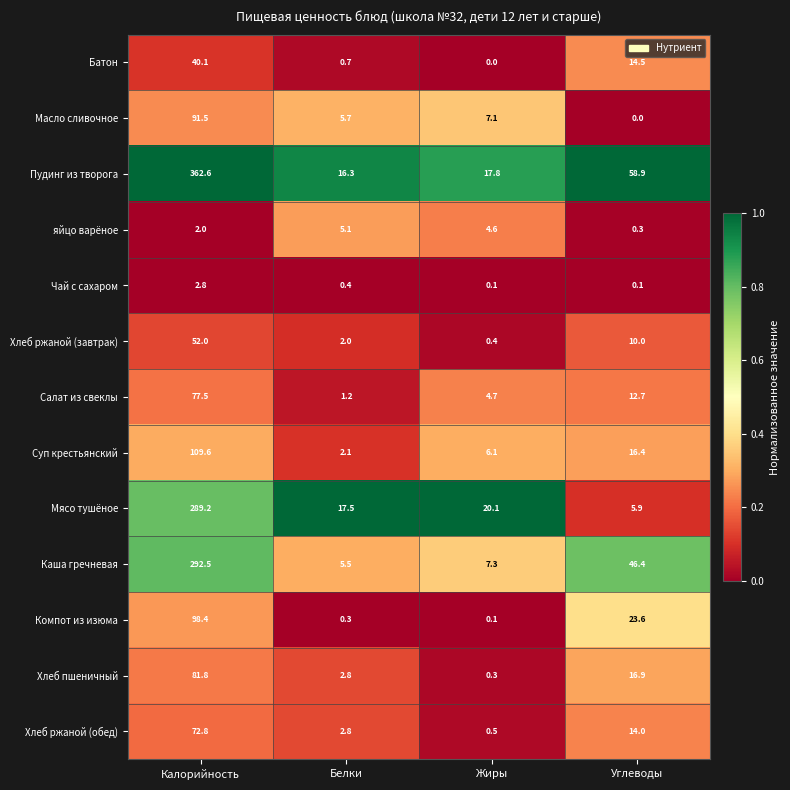

What is the total value across all series at Жиры?

69.1